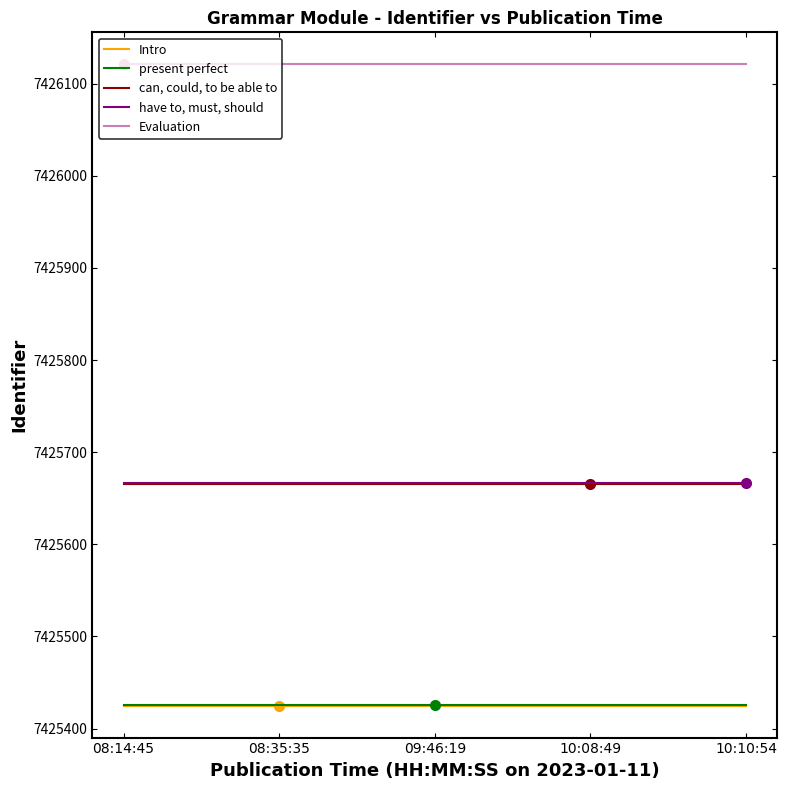

True or false: have to, must, should and can, could, to be able to cross at least once.

False